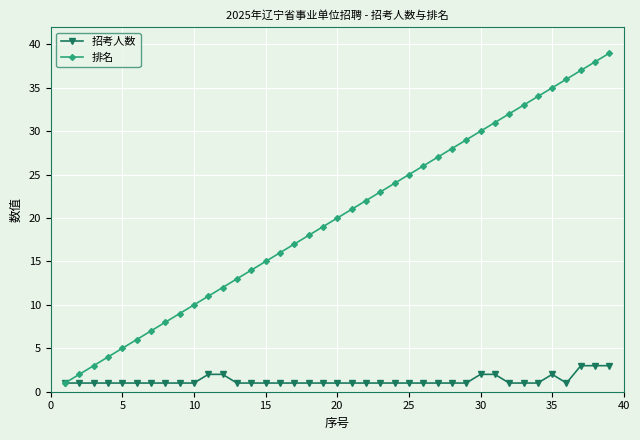

Rank the series by their average value, from highest to lowest.

排名, 招考人数